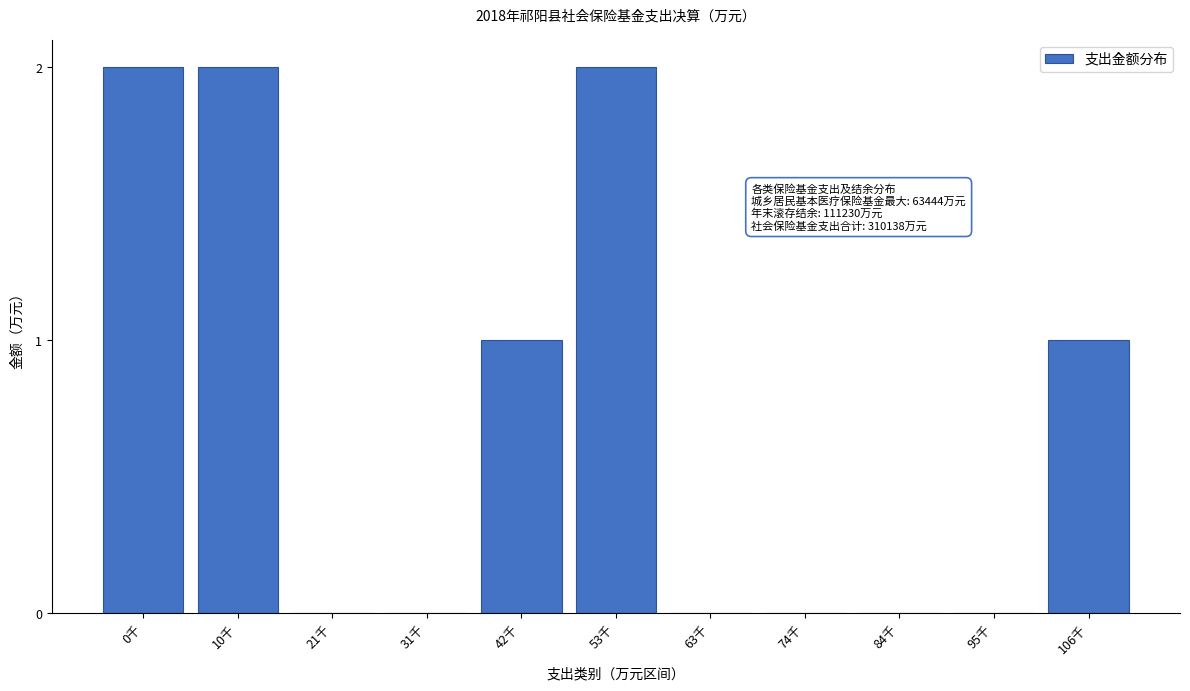

Reading left to right, extract all data points from this chart.

0千=2	10千=2	21千=0	31千=0	42千=1	53千=2	63千=0	74千=0	84千=0	95千=0	106千=1